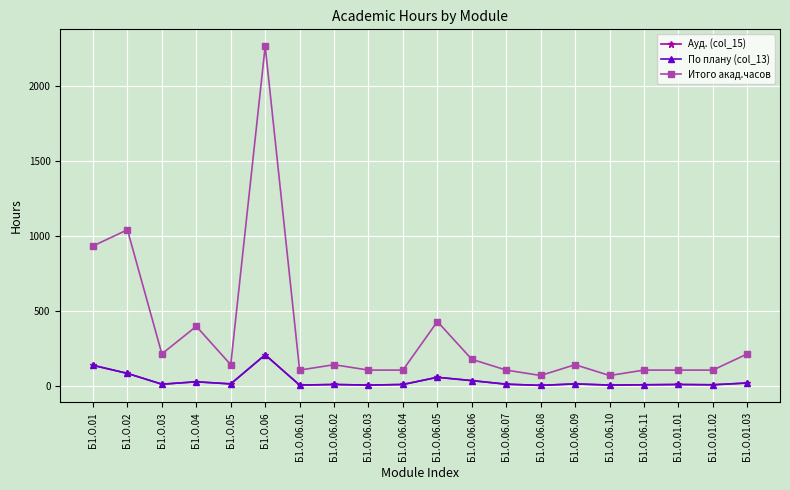

Is this an area chart (filled region under the line)?

No